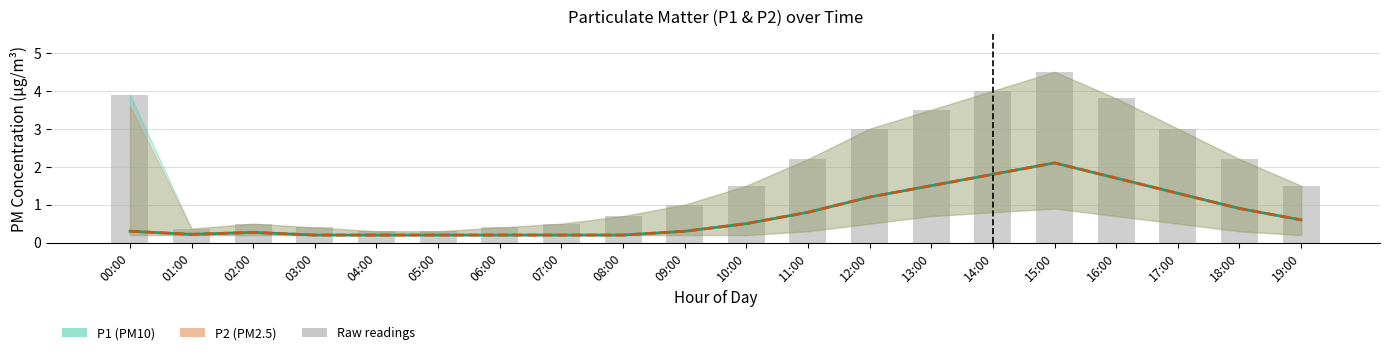

What is the difference between the maximum and minimum values in the P2 series?

1.9